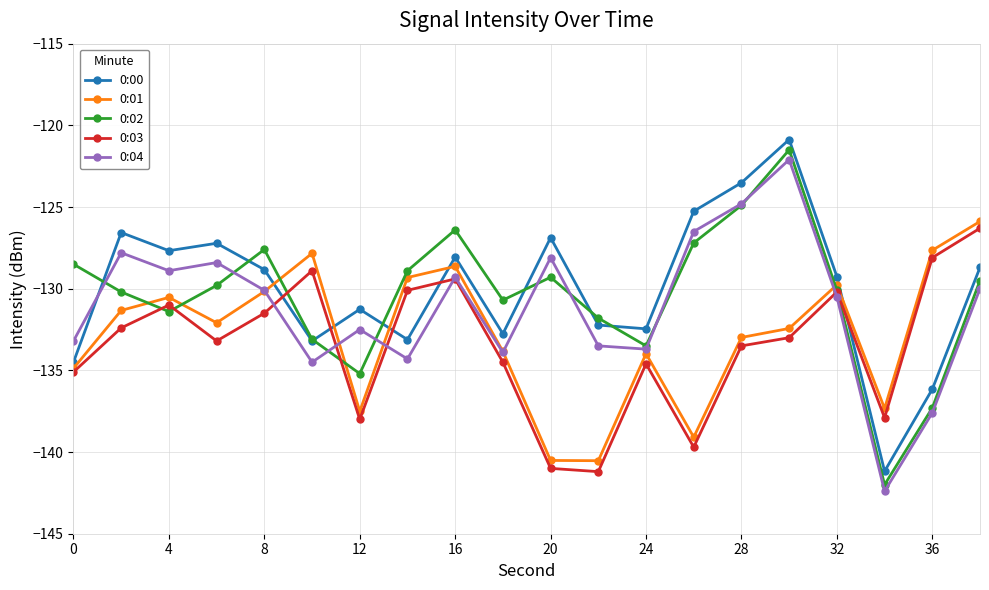

What is the maximum value for 0:03?

-126.3